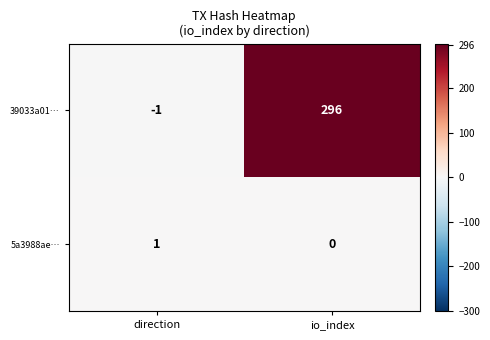

The value of 5a3988ae… at direction is 2. True or false?

False